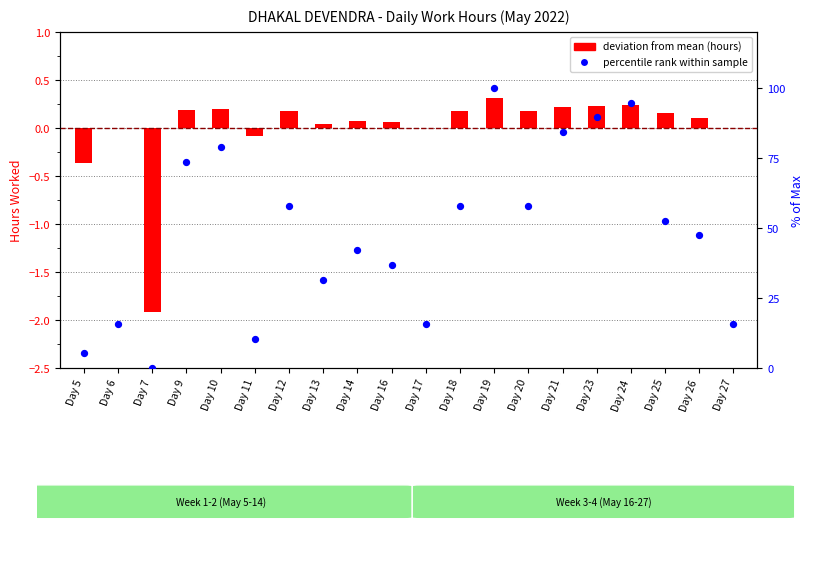

Which series has the largest total across all categories?

percentile rank within sample